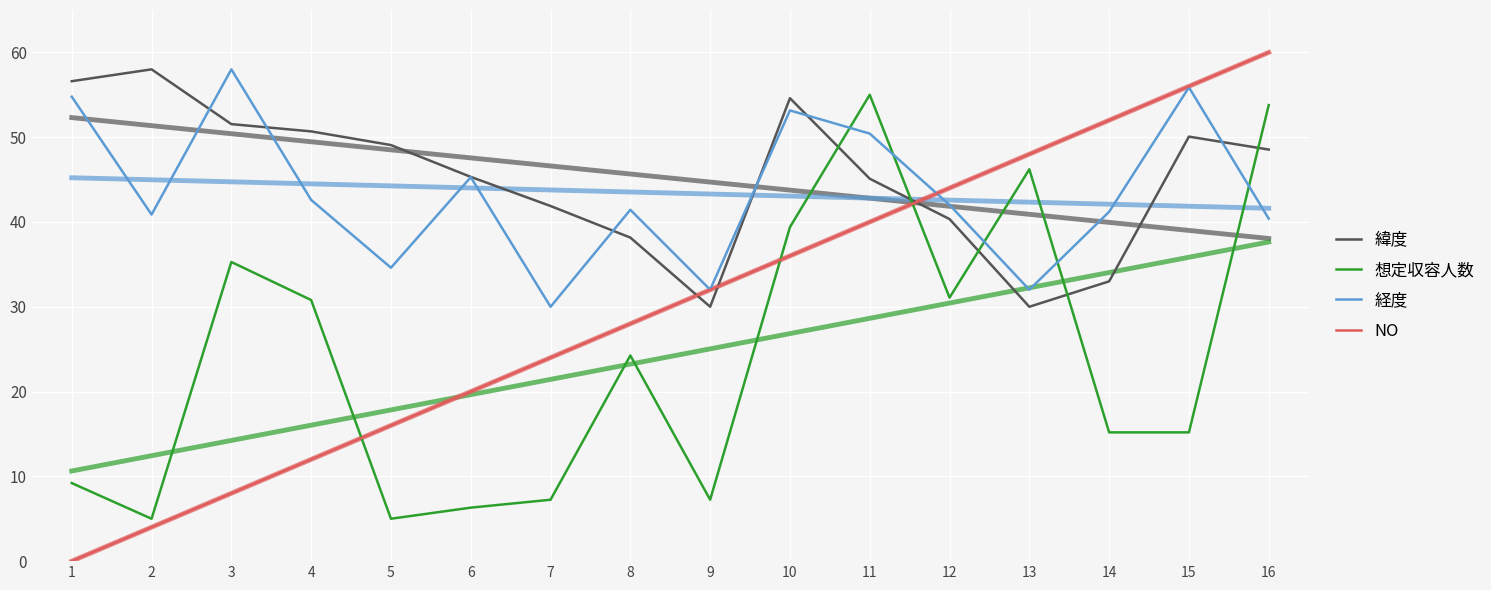

What are all the series names shown in the legend?

緯度, 想定収容人数, 経度, NO